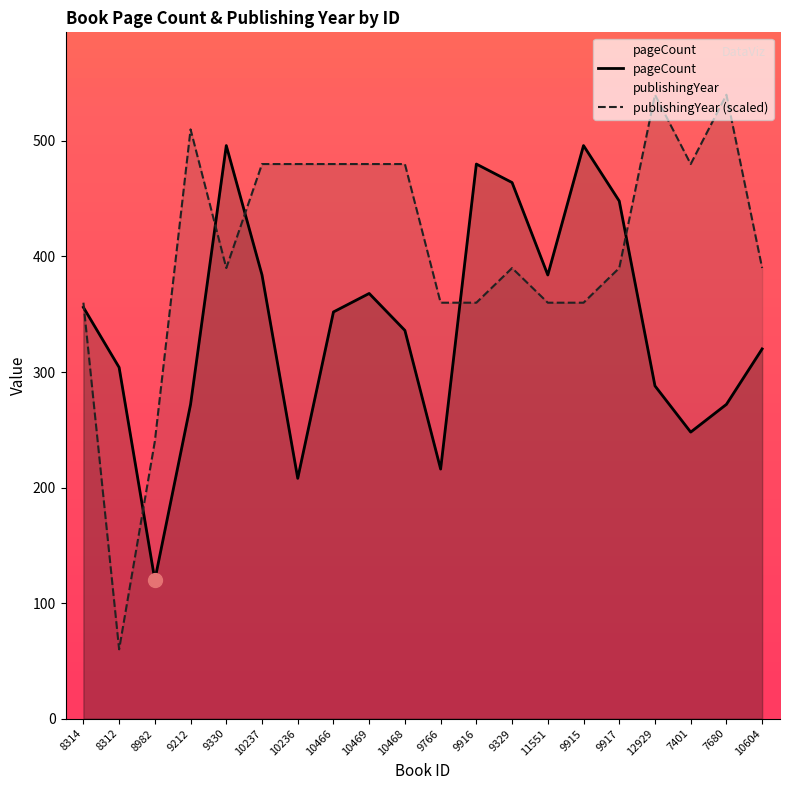

Reading left to right, what are all the values shown in this chart?

pageCount: 356	304	120	272	496	384	208	352	368	336	216	480	464	384	496	448	288	248	272	320
publishingYear (scaled): 360	60	240	510	390	480	480	480	480	480	360	360	390	360	360	390	540	480	540	390